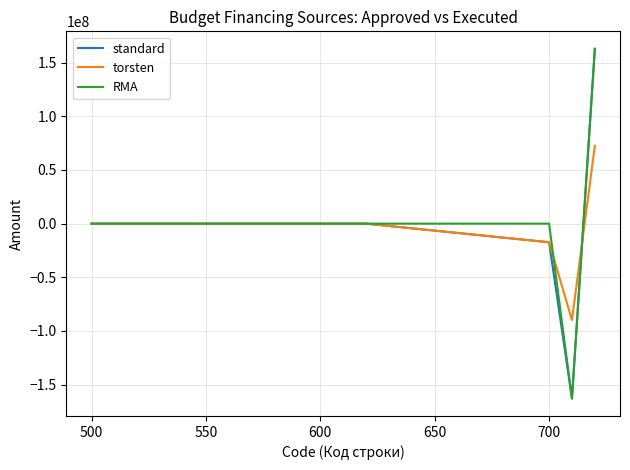

What is the maximum value for standard?

162902765.2